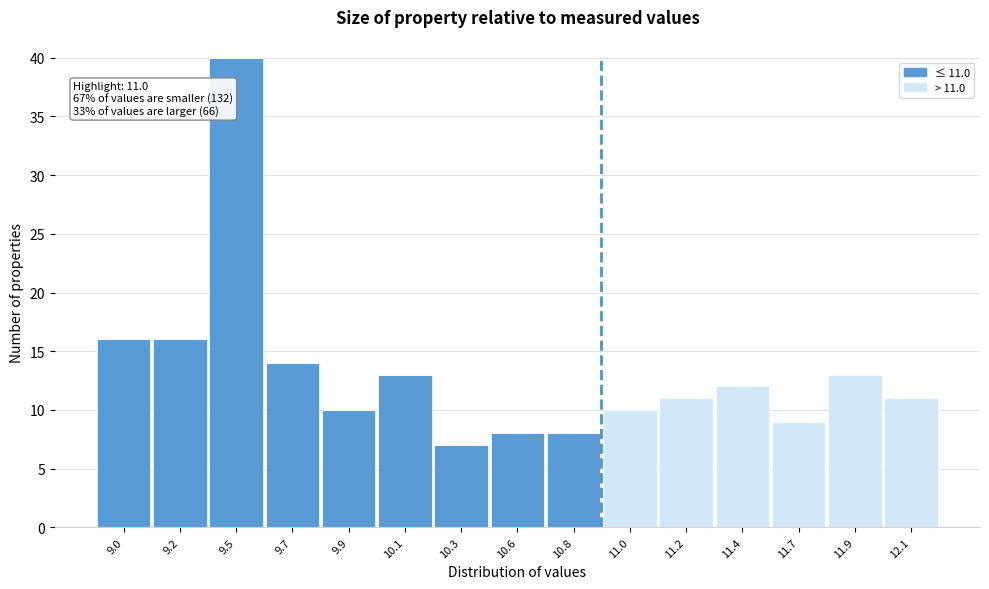

At which category is the sum across all series the highest?

9.5